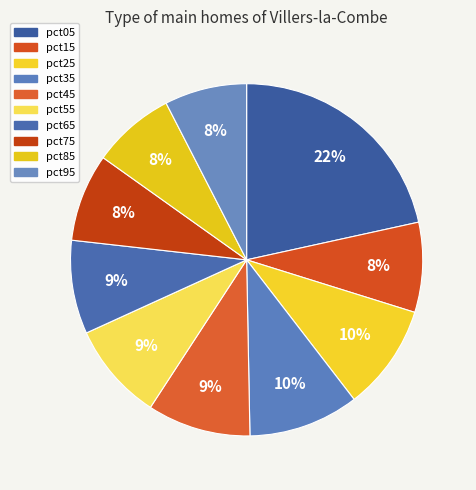

To the nearest percent, what portion does pct75 represent?

8%